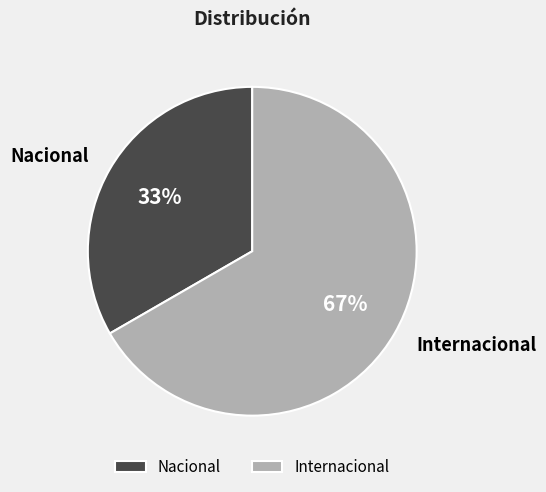

What percentage is the Nacional slice, to the nearest percent?

33%